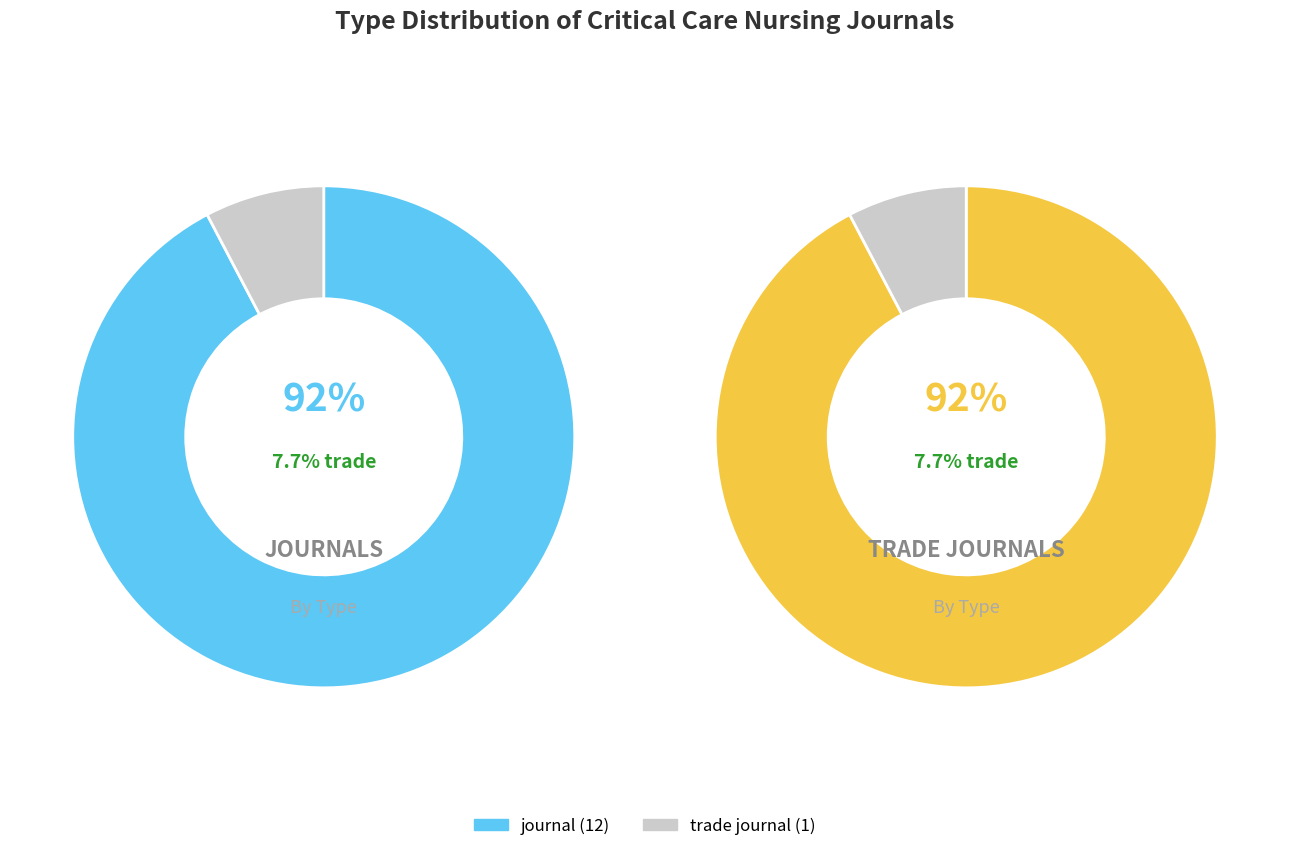

Which category has the biggest portion of the pie?

journal